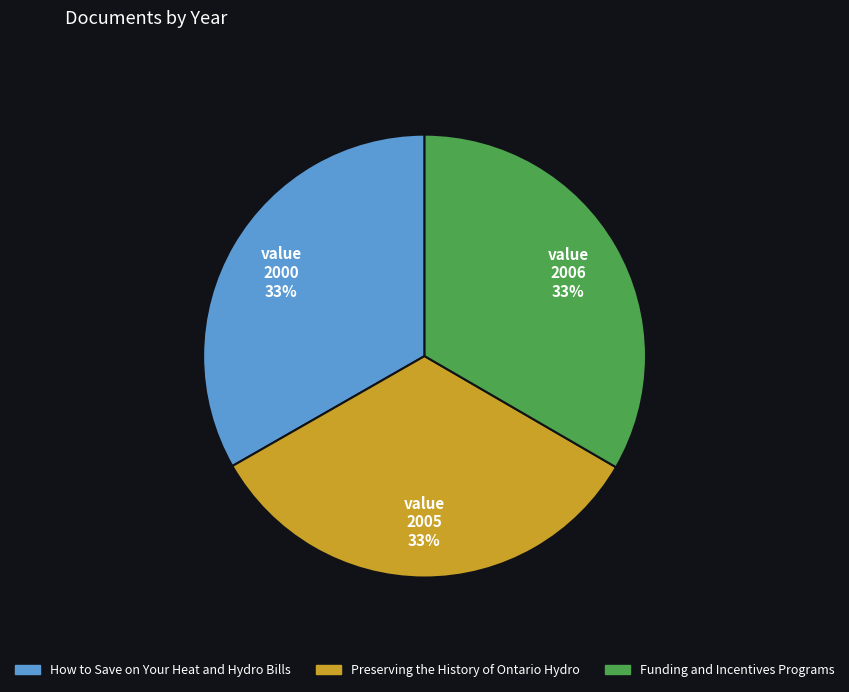

Is it true that Preserving the History of Ontario Hydro is 48% of the pie?

False